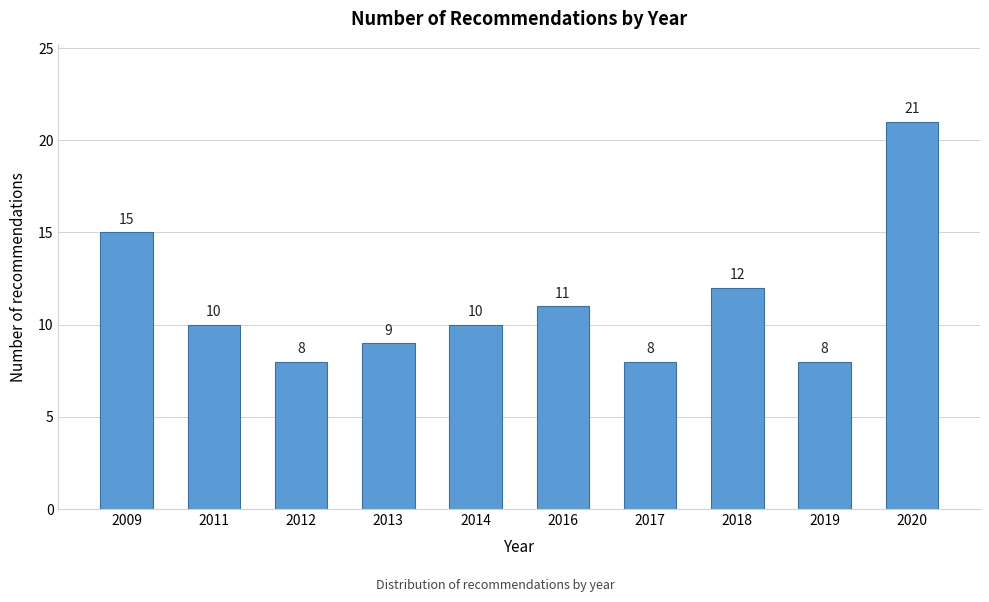

Reading left to right, extract all data points from this chart.

15	10	8	9	10	11	8	12	8	21